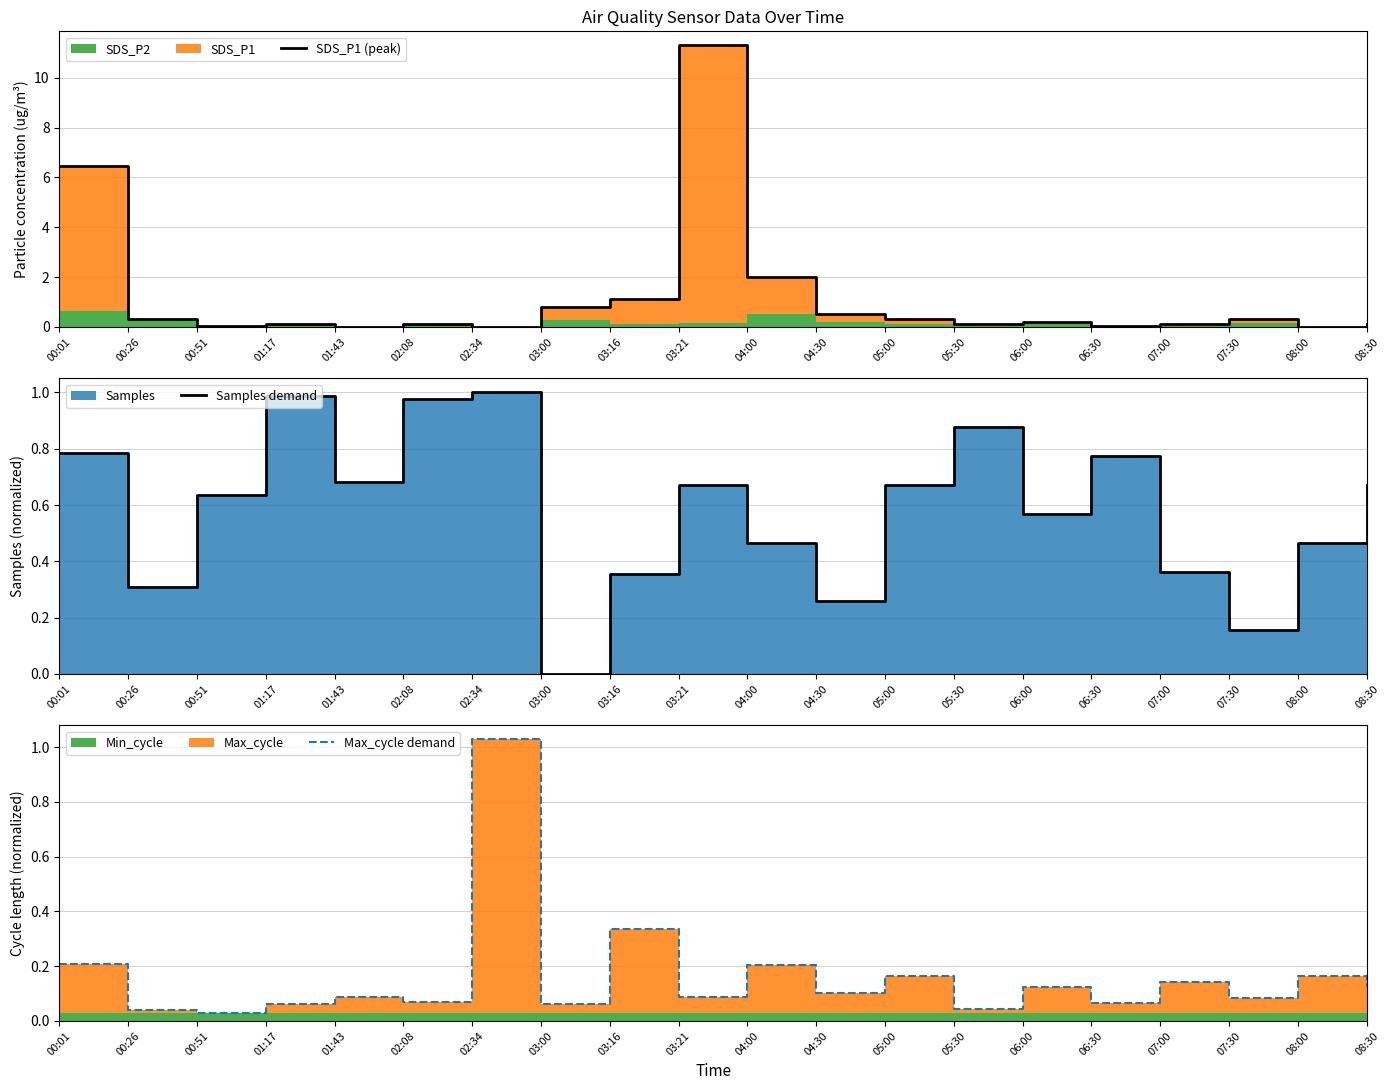

Reading right to left, transcribe all the data shown in this chart.

SDS_P1 (peak): 08:30=0.1	08:00=0.0	07:30=0.3	07:00=0.1	06:30=0.1	06:00=0.2	05:30=0.1	05:00=0.3	04:30=0.5	04:00=2.0	03:21=11.3	03:16=1.1	03:00=0.8	02:34=0.0	02:08=0.1	01:43=0.0	01:17=0.1	00:51=0.1	00:26=0.3	00:01=6.5
Samples demand: 08:30=0.7	08:00=0.5	07:30=0.2	07:00=0.4	06:30=0.8	06:00=0.6	05:30=0.9	05:00=0.7	04:30=0.3	04:00=0.5	03:21=0.7	03:16=0.4	03:00=0.0	02:34=1.0	02:08=1.0	01:43=0.7	01:17=1.0	00:51=0.6	00:26=0.3	00:01=0.8
Max_cycle demand: 08:30=0.1	08:00=0.2	07:30=0.1	07:00=0.1	06:30=0.1	06:00=0.1	05:30=0.0	05:00=0.2	04:30=0.1	04:00=0.2	03:21=0.1	03:16=0.3	03:00=0.1	02:34=1.0	02:08=0.1	01:43=0.1	01:17=0.1	00:51=0.0	00:26=0.0	00:01=0.2